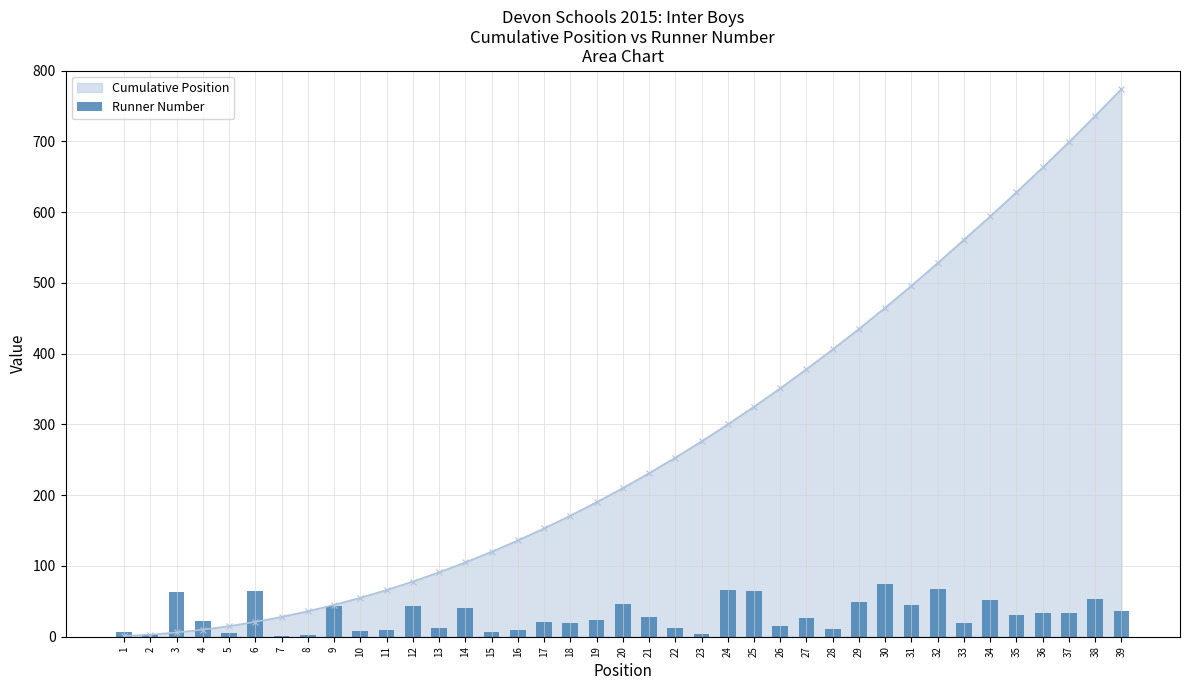

What is the maximum value for Cumulative Position?

774